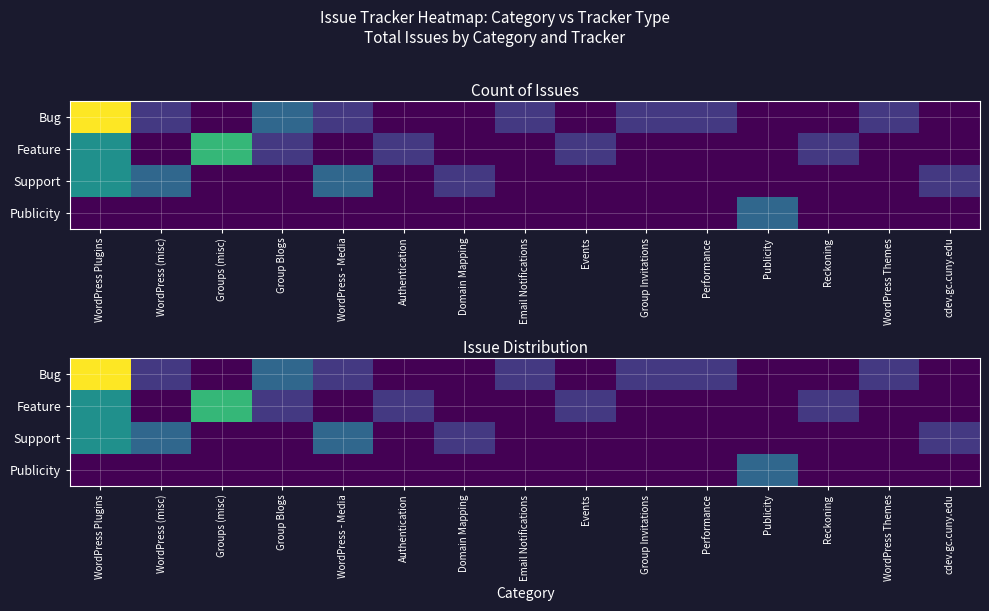

Between Events and Group Blogs, which is larger?

Group Blogs